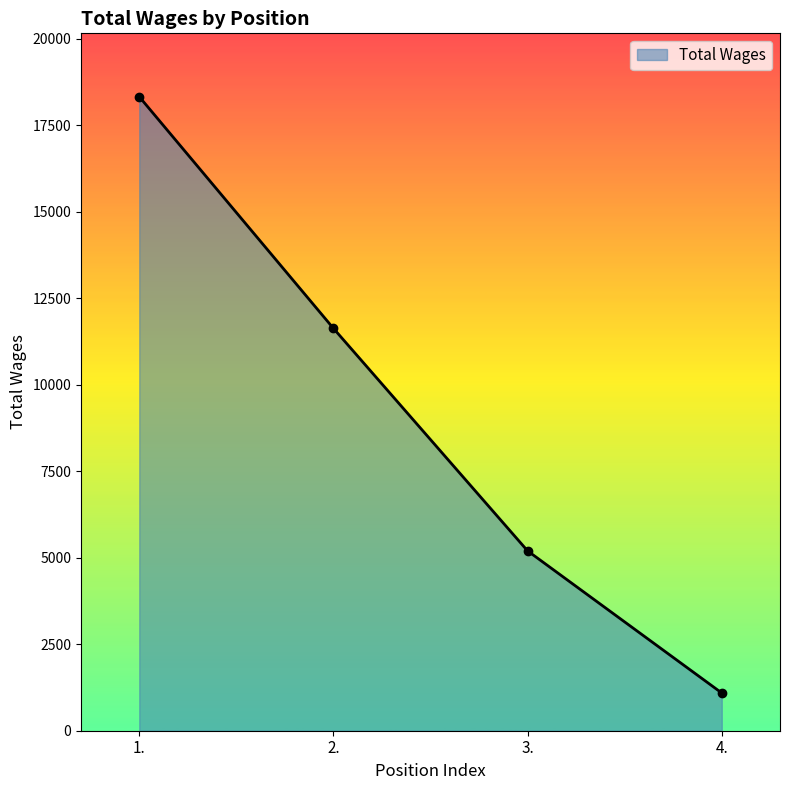

List the labels in order of value, largest first.

1., 2., 3., 4.